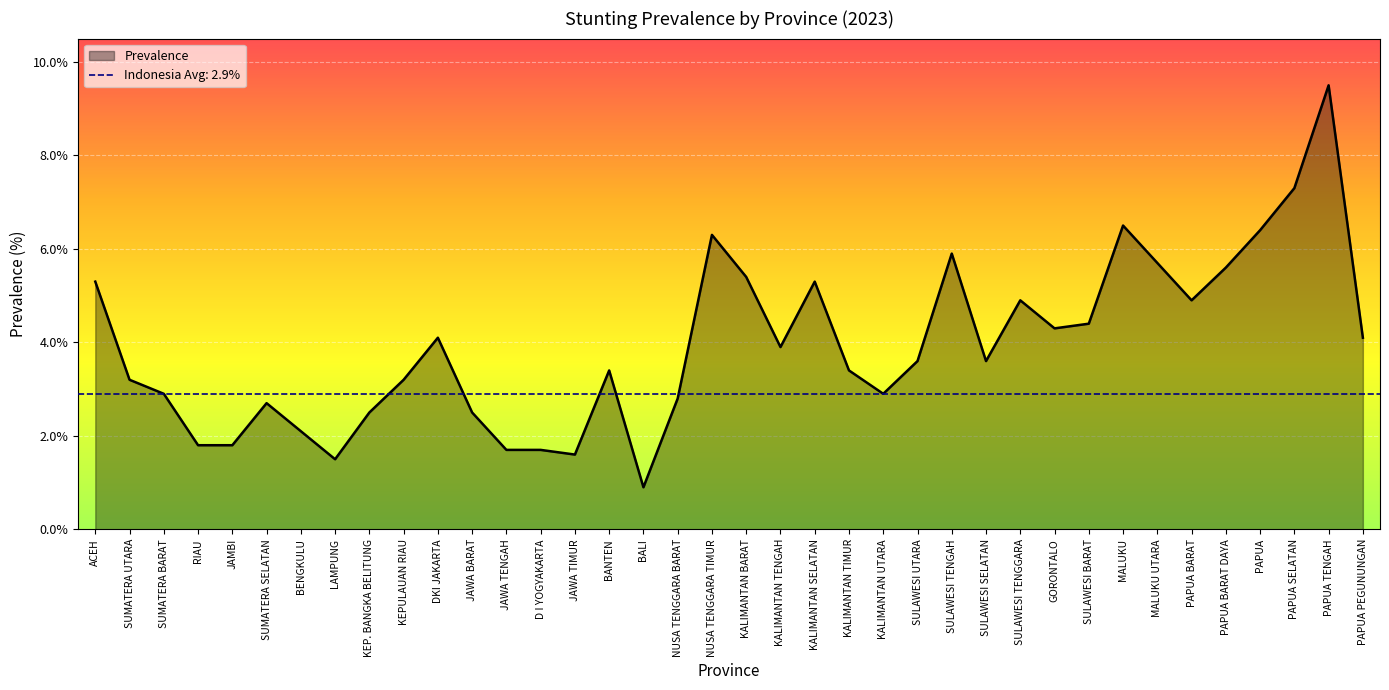

Reading left to right, list all the values displayed in this chart.

5.3	3.2	2.9	1.8	1.8	2.7	2.1	1.5	2.5	3.2	4.1	2.5	1.7	1.7	1.6	3.4	0.9	2.8	6.3	5.4	3.9	5.3	3.4	2.9	3.6	5.9	3.6	4.9	4.3	4.4	6.5	5.7	4.9	5.6	6.4	7.3	9.5	4.1